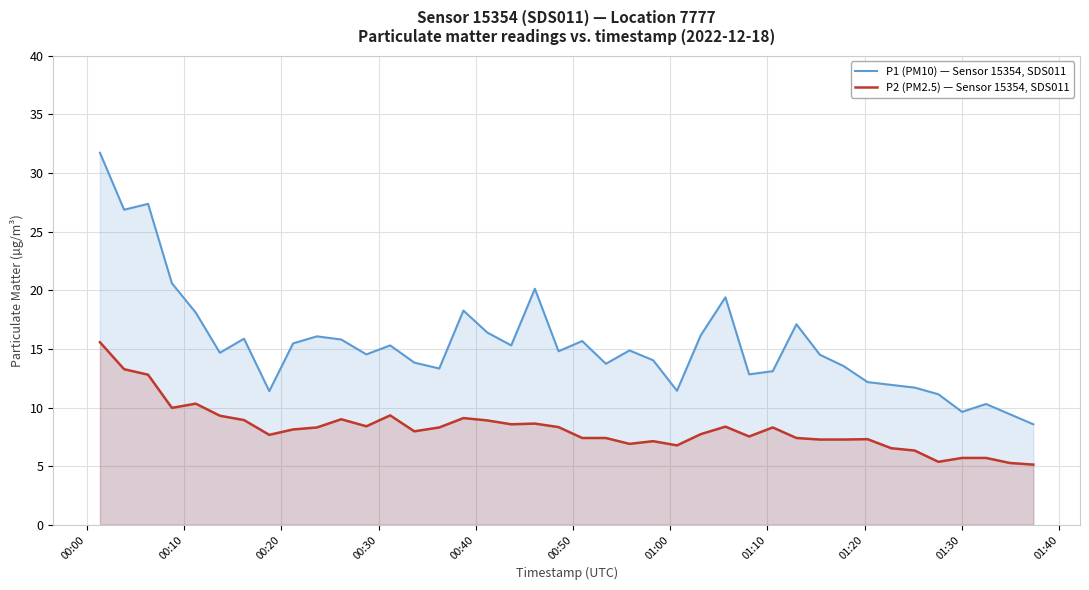

True or false: P2 (PM2.5) — Sensor 15354, SDS011 and P1 (PM10) — Sensor 15354, SDS011 intersect in this chart.

False